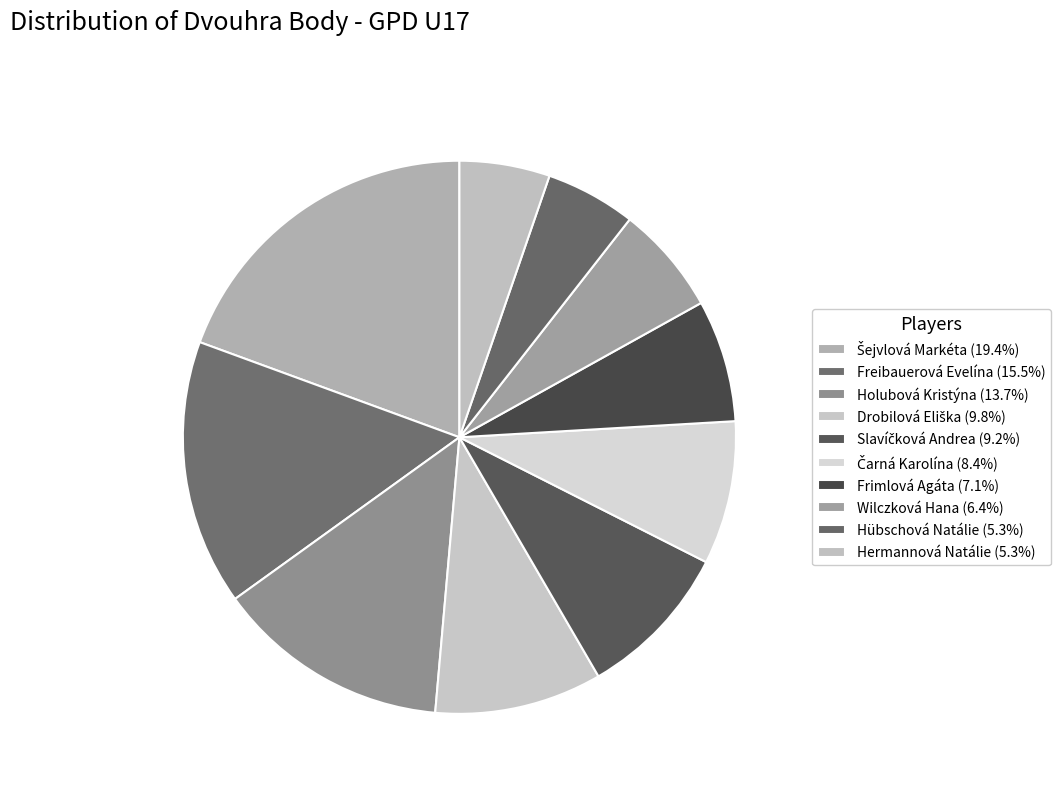

To the nearest percent, what is the difference between the largest and smallest slice percentages?

14%